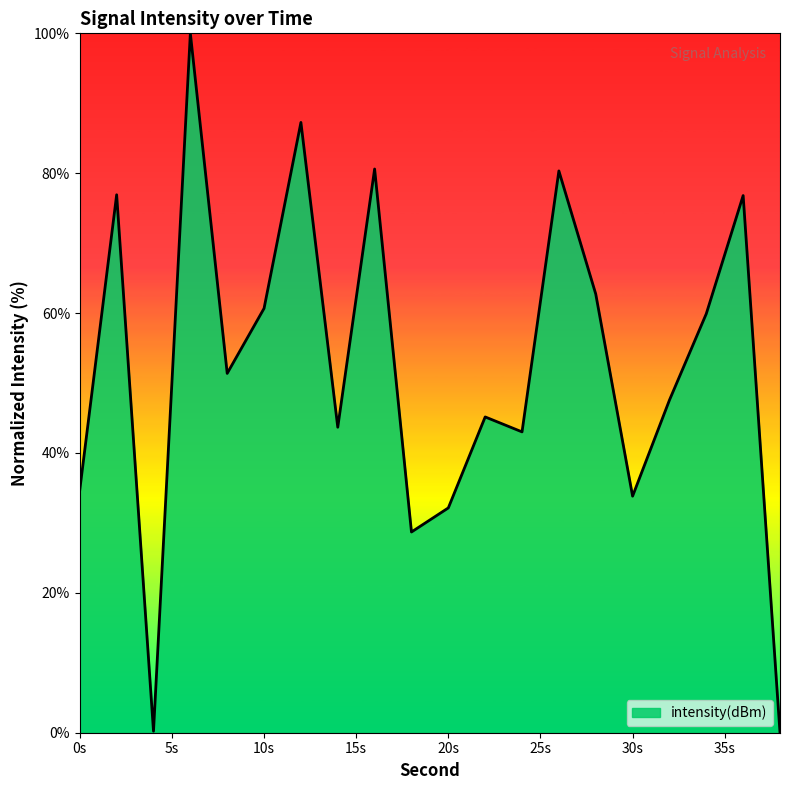

What is the difference between the maximum and minimum values?

100.0